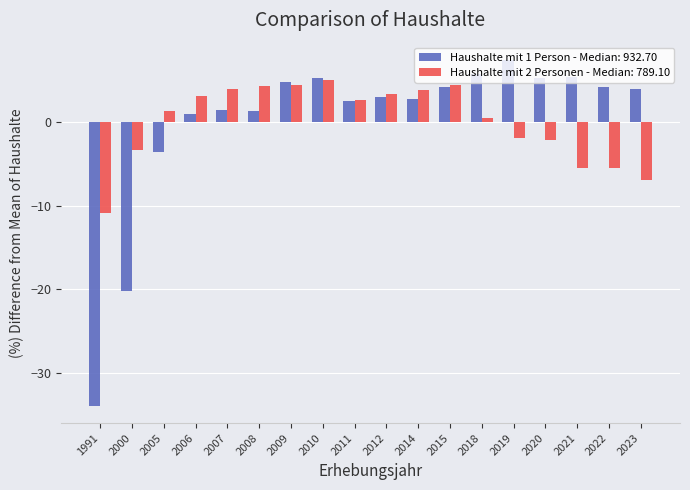

Count the number of categories in the chart.

18